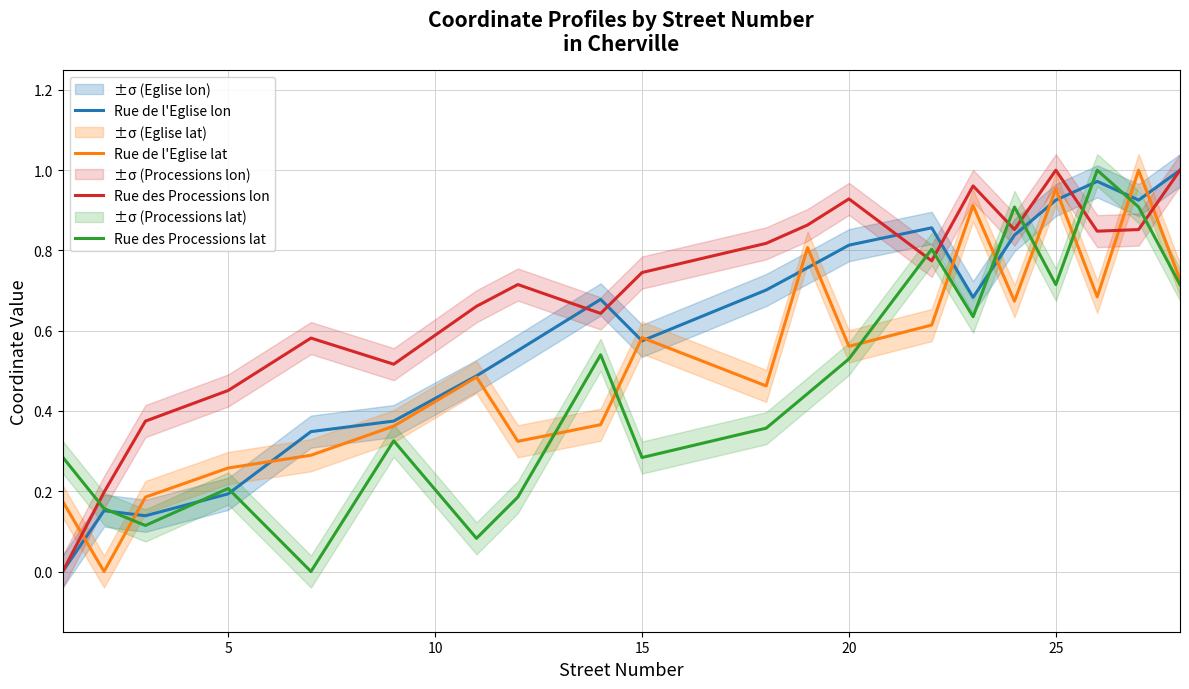

What is the sum of all Rue des Processions lon values?

13.8